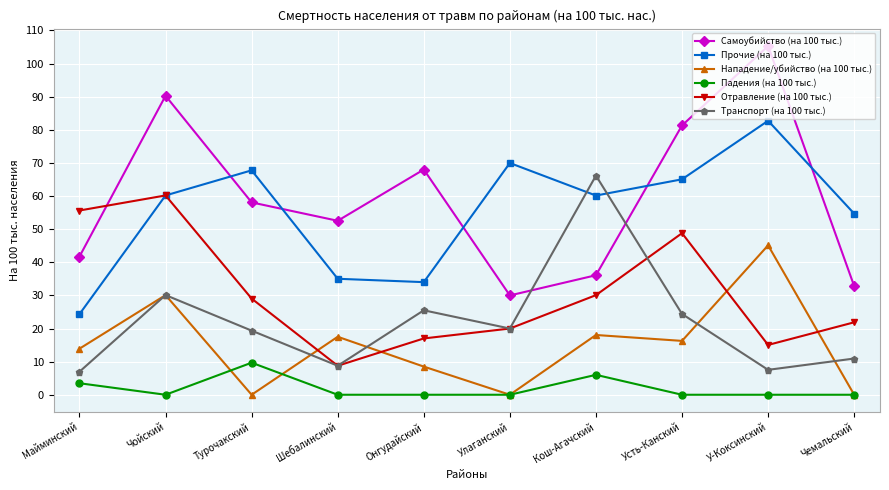

True or false: Транспорт (на 100 тыс.) has a value of 15.1 at Онгудайский.

False